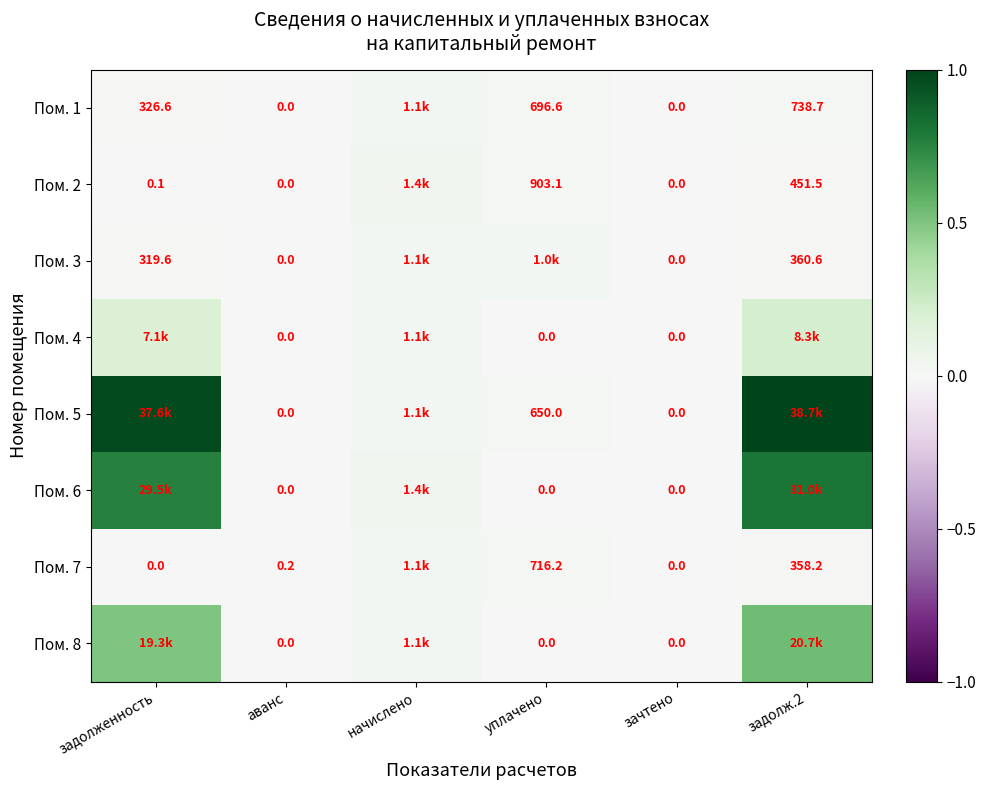

At how many categories does at least one series exceed 0?

5